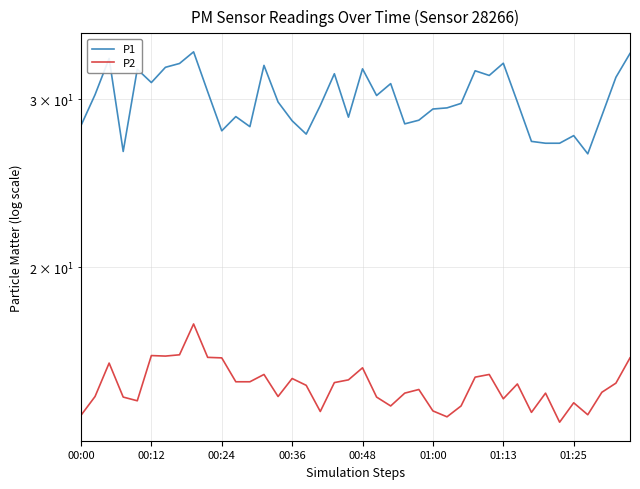

The P2 series shows 25.1 at 22. True or false?

False